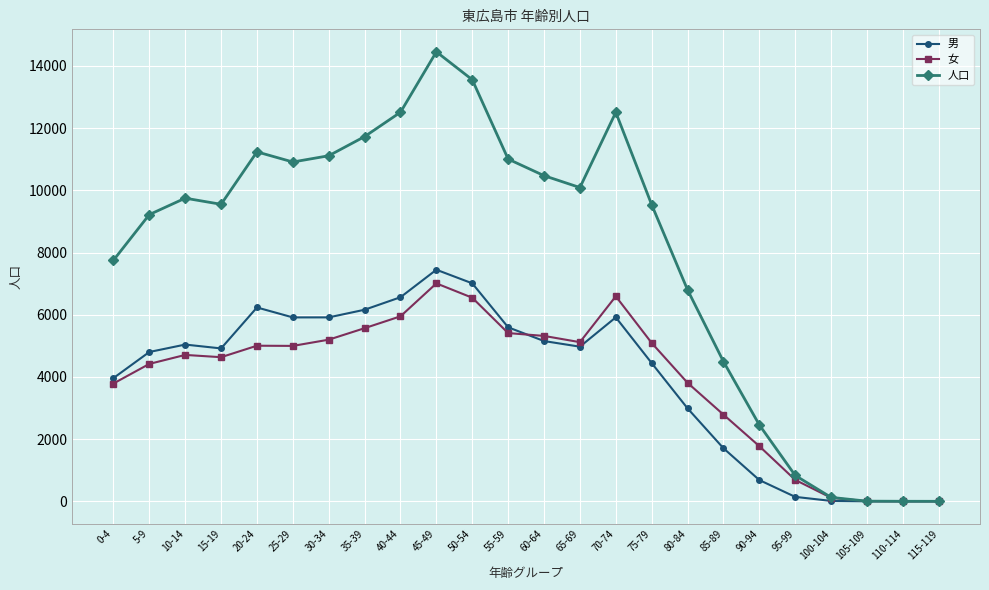

Does the chart have visible grid lines?

Yes